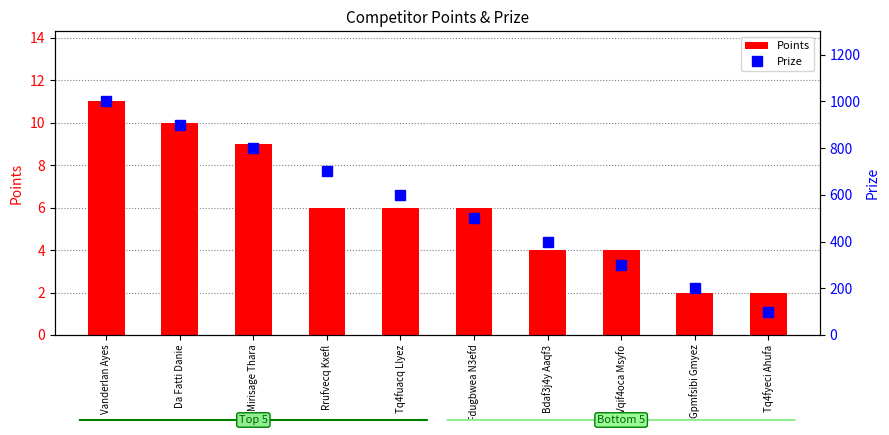

At which label does Points first exceed 6?

Vanderlan Ayes